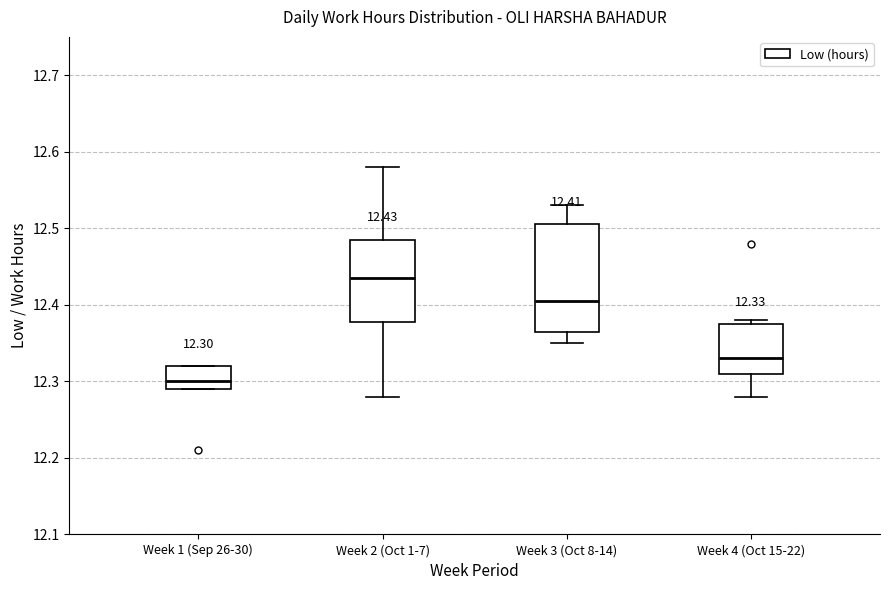

Which box is the tallest, from its lower edge to its upper edge?

Week 3 (Oct 8-14)